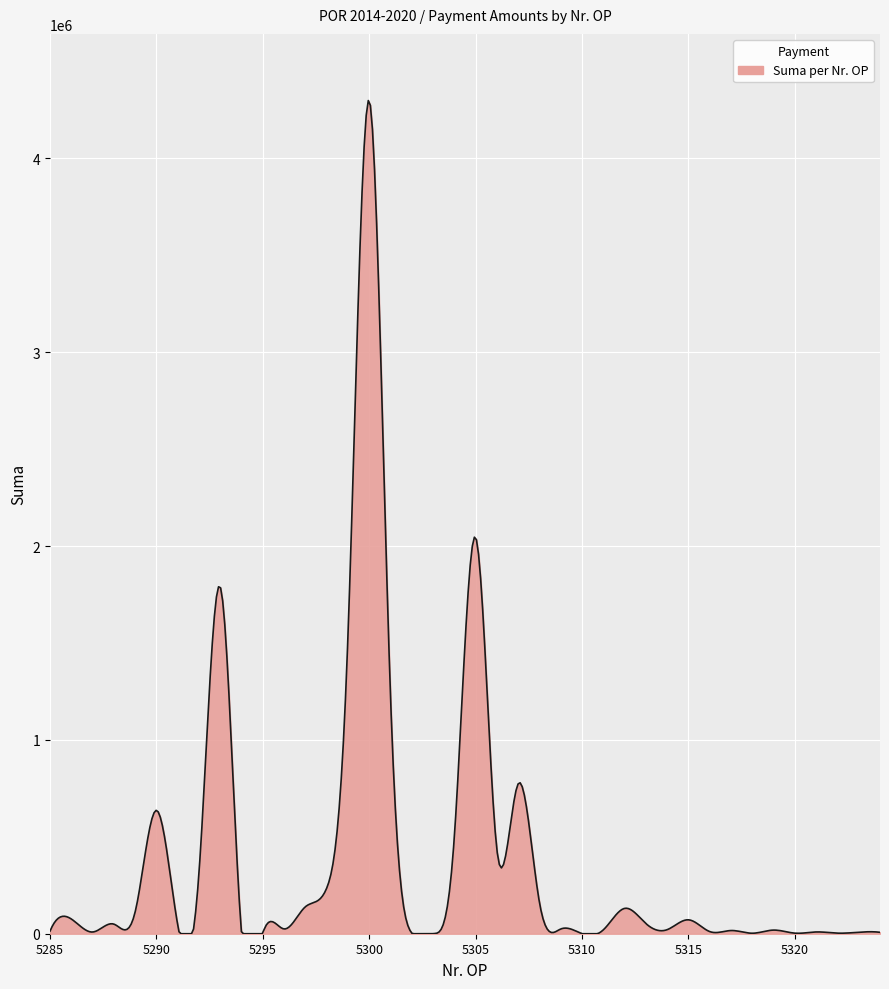

What is the maximum value shown in the chart?

4298213.4